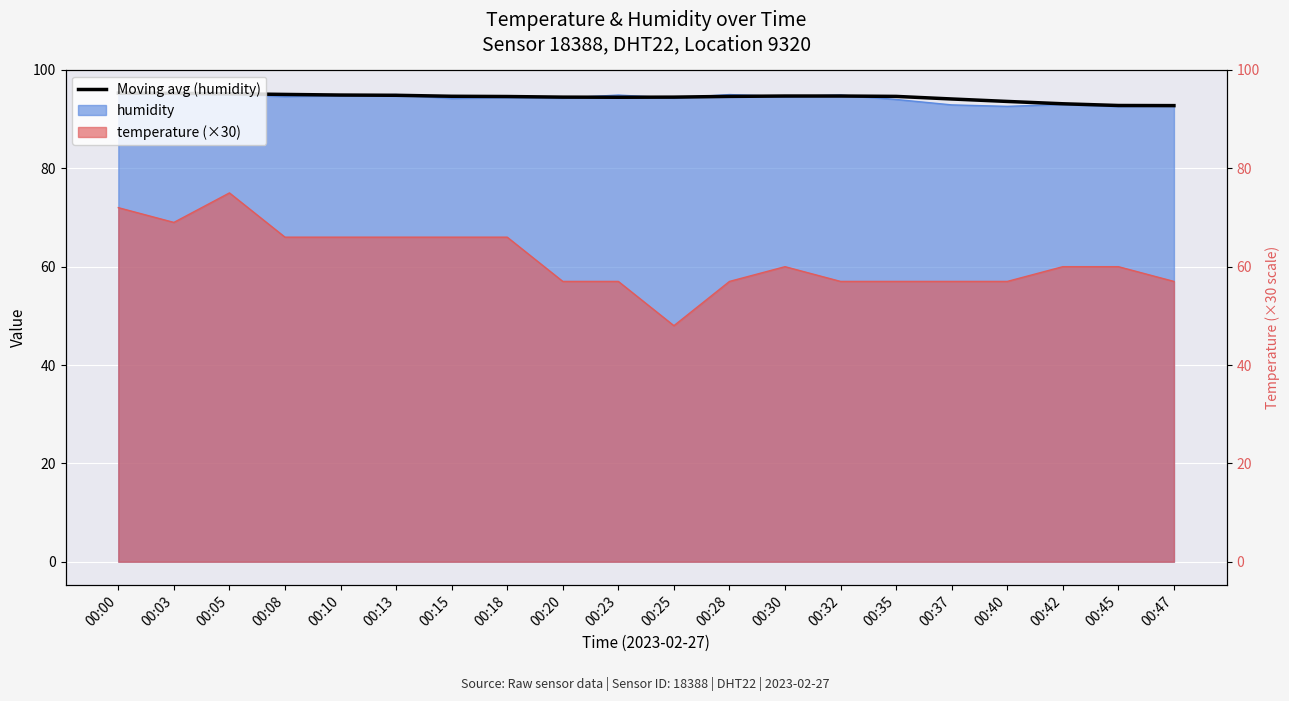

What is the difference between the second highest and minimum values?

2.5